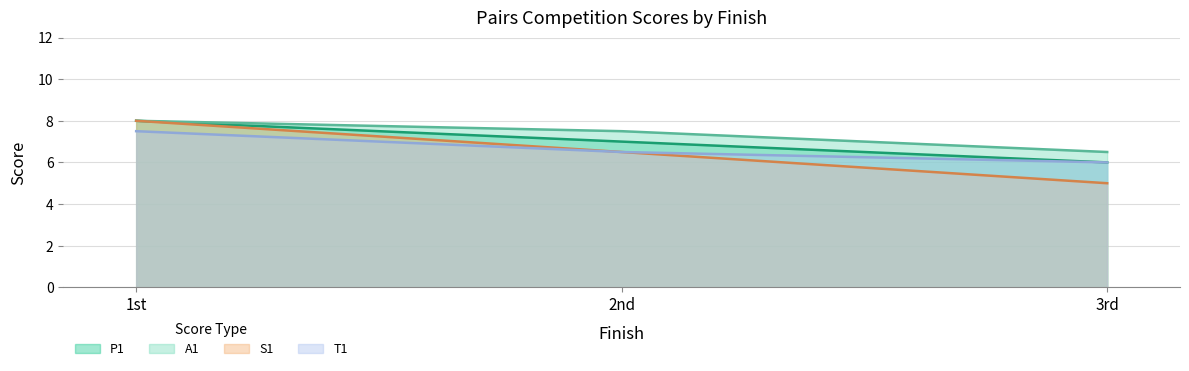

How many series are shown in this chart?

4